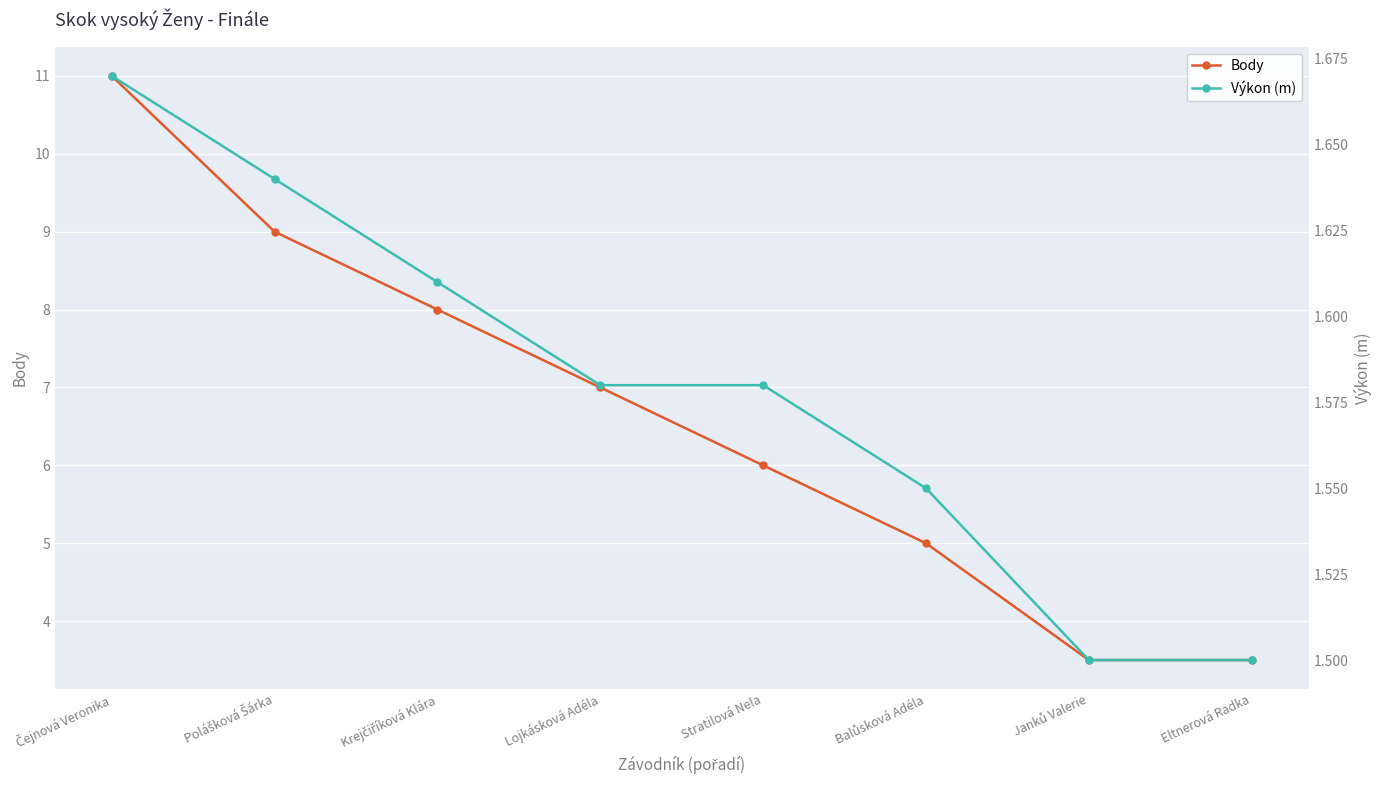

What are all the series names shown in the legend?

Body, Výkon (m)